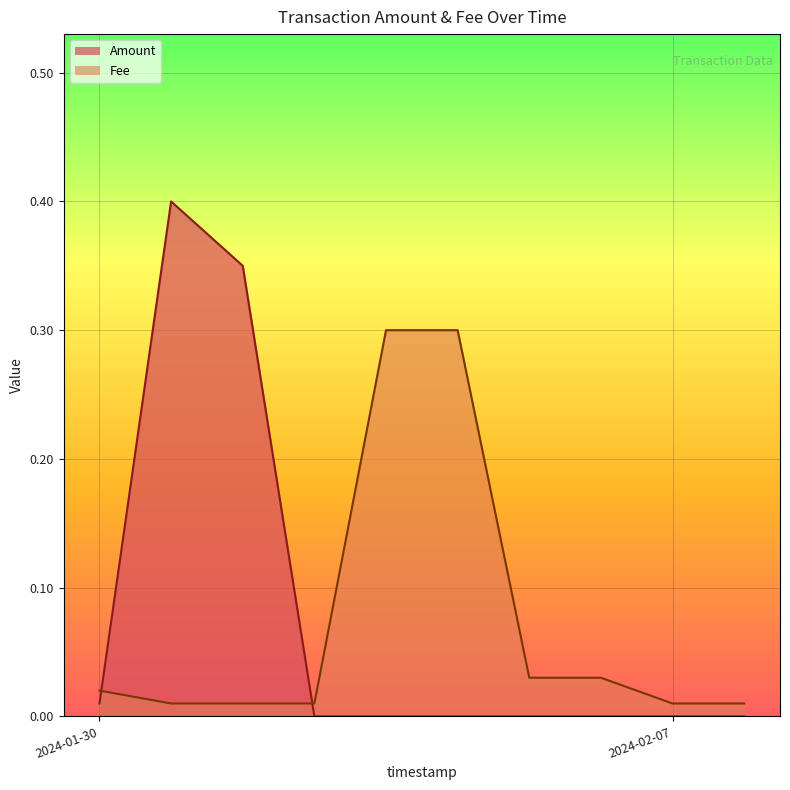

List the labels in order of value, smallest first.

2024-02-07 10:39:05, 2024-01-30 06:13:22, 2024-01-30 06:13:22, 2024-01-30 03:13:15, 2024-01-30 01:24:32, 2024-02-07 10:39:05, 2024-01-30 06:09:02, 2024-01-30 06:03:42, 2024-01-30 06:09:02, 2024-01-30 06:09:02